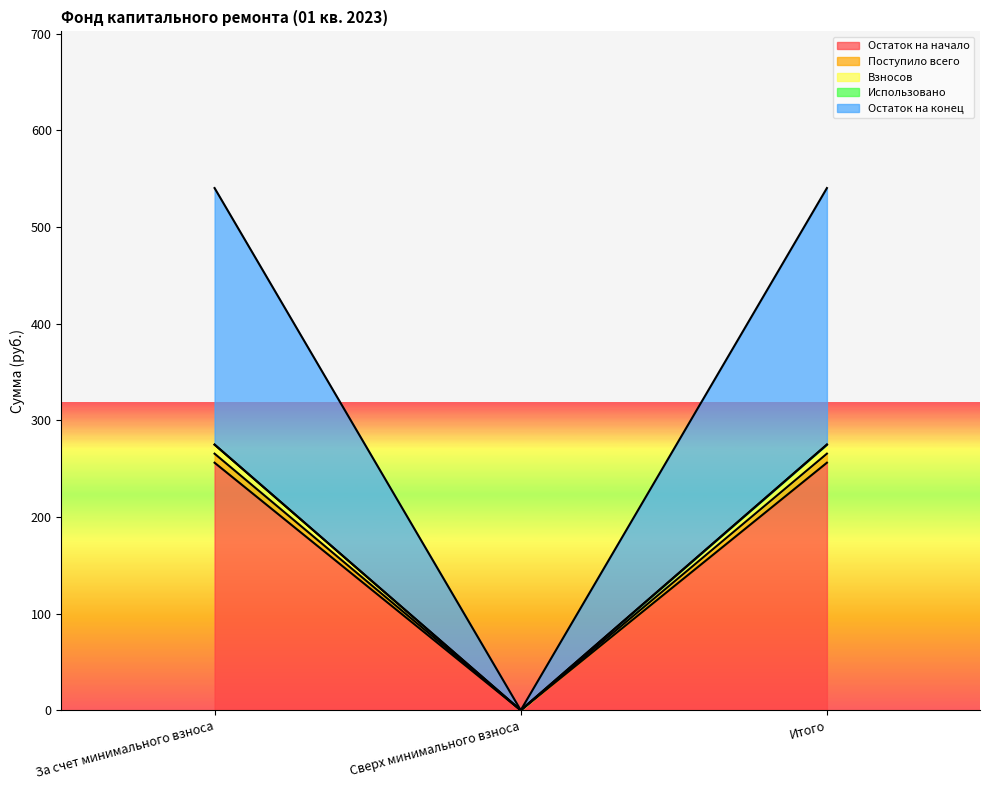

Count the number of categories in the chart.

3